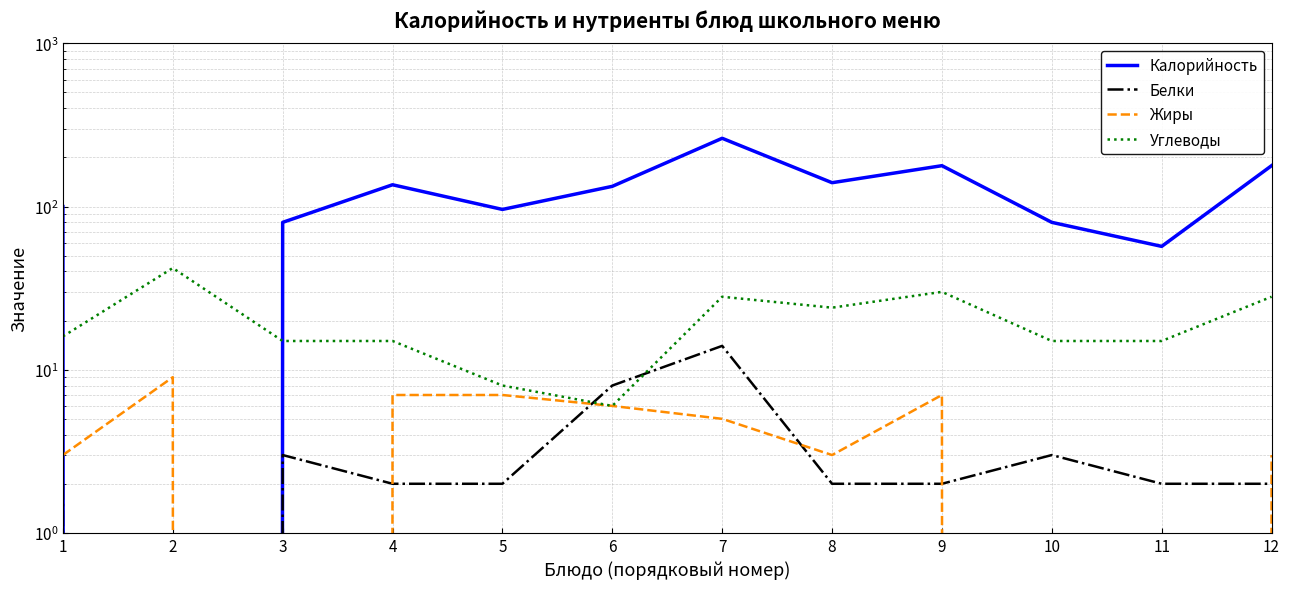

What is the spread (max minus min) of values at 5?

94